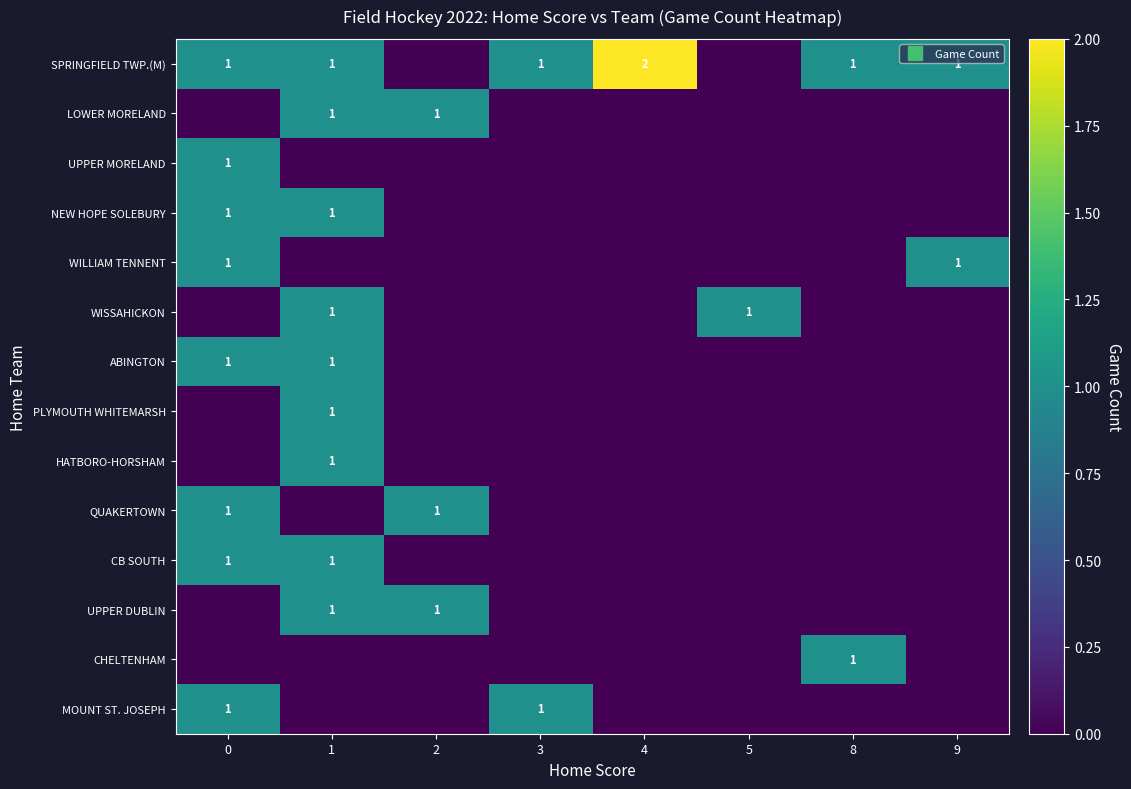

What is the total value across all series at 0?

8